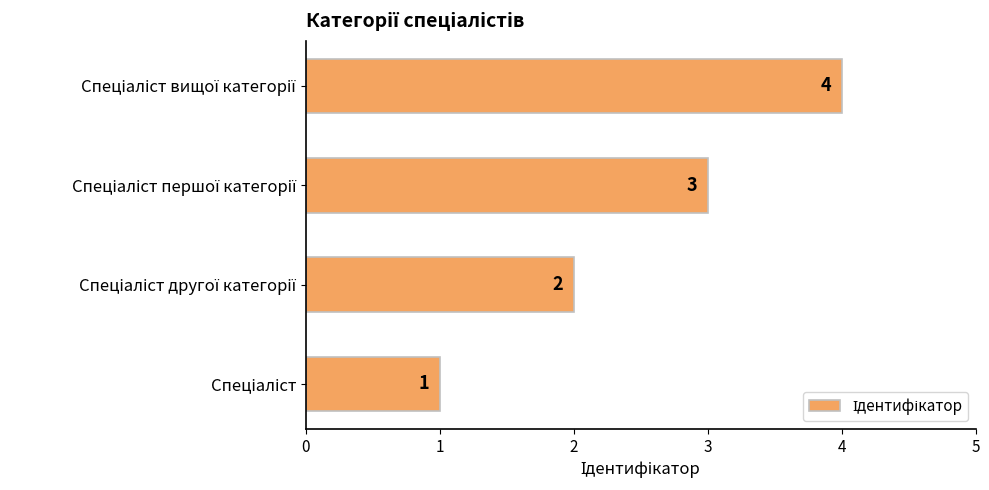

What is the sum of all values?

10